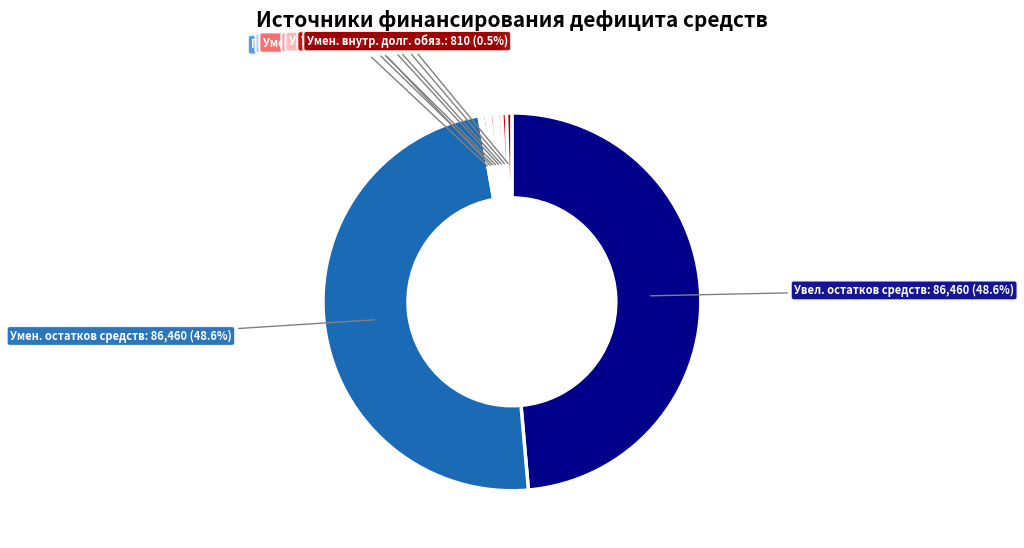

How many segments does this pie chart have?

10